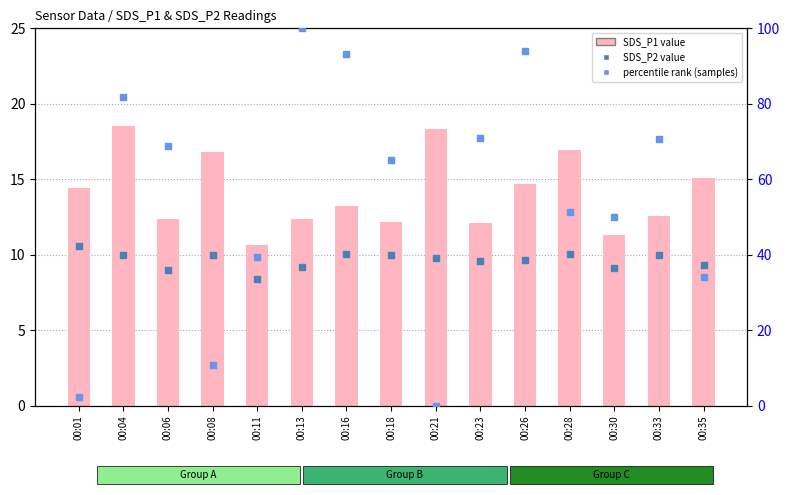

What are all the series names shown in the legend?

SDS_P1, SDS_P2, percentile rank